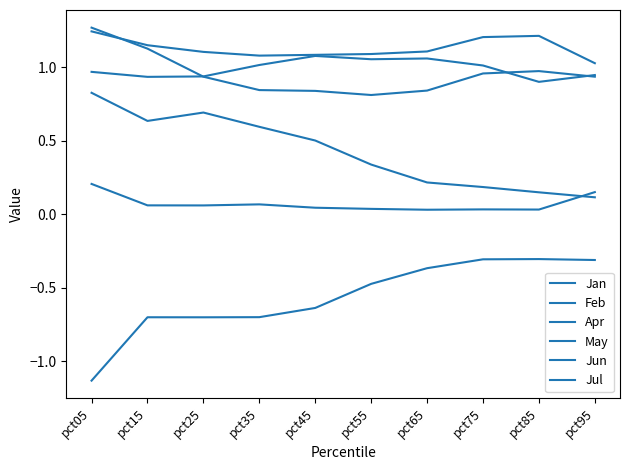

Which category has the highest value in the Jun series?

pct05